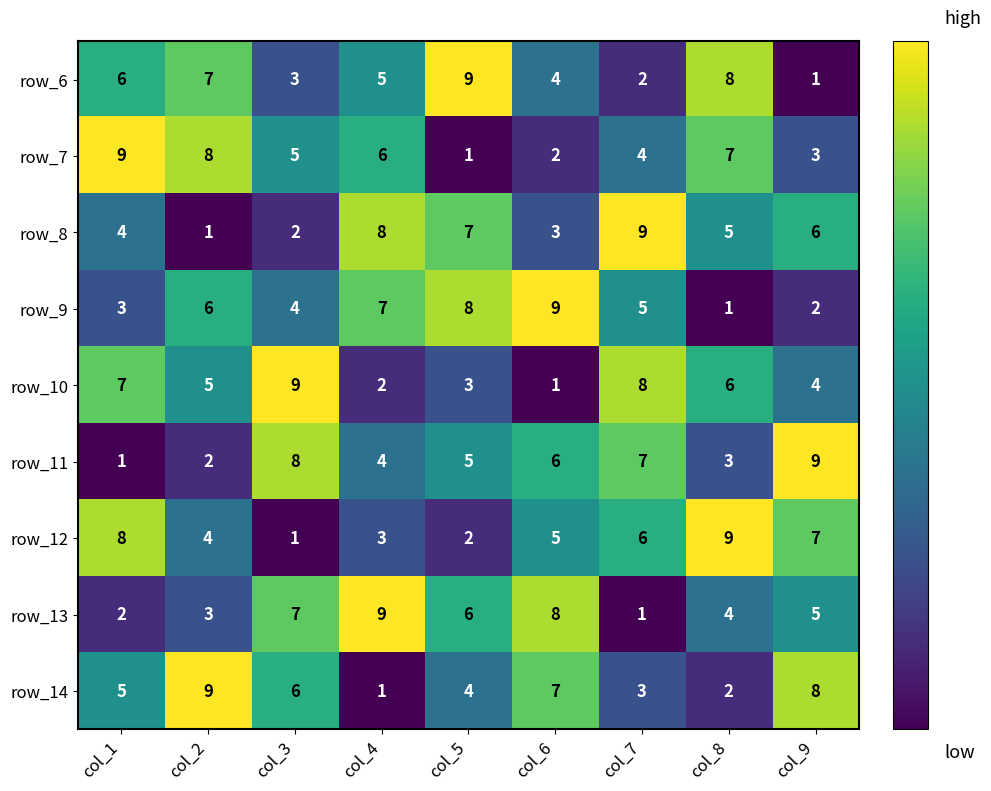

At col_4, list the series in order from smallest to largest.

row_14, row_10, row_12, row_11, row_6, row_7, row_9, row_8, row_13